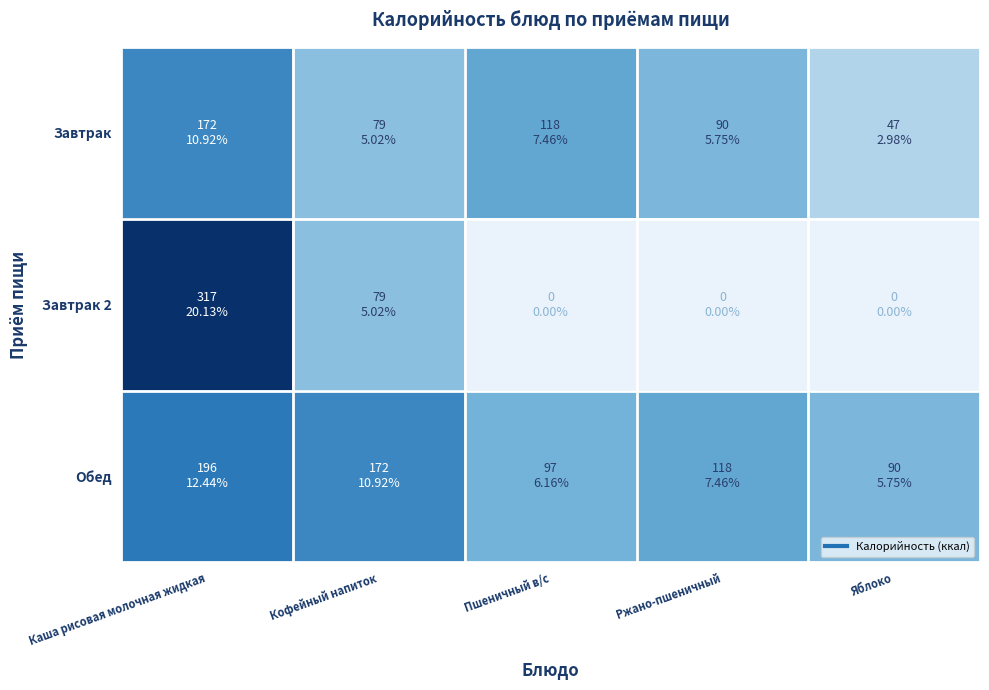

Reading right to left, list all the values displayed in this chart.

Завтрак: Яблоко=47.0	Ржано-пшеничный=90.5	Пшеничный в/с=117.5	Кофейный напиток=79.0	Каша рисовая молочная жидкая=172.0
Завтрак 2: Яблоко=0.0	Ржано-пшеничный=0.0	Пшеничный в/с=0.0	Кофейный напиток=79.0	Каша рисовая молочная жидкая=317.0
Обед: Яблоко=90.5	Ржано-пшеничный=117.5	Пшеничный в/с=97.0	Кофейный напиток=172.0	Каша рисовая молочная жидкая=196.0